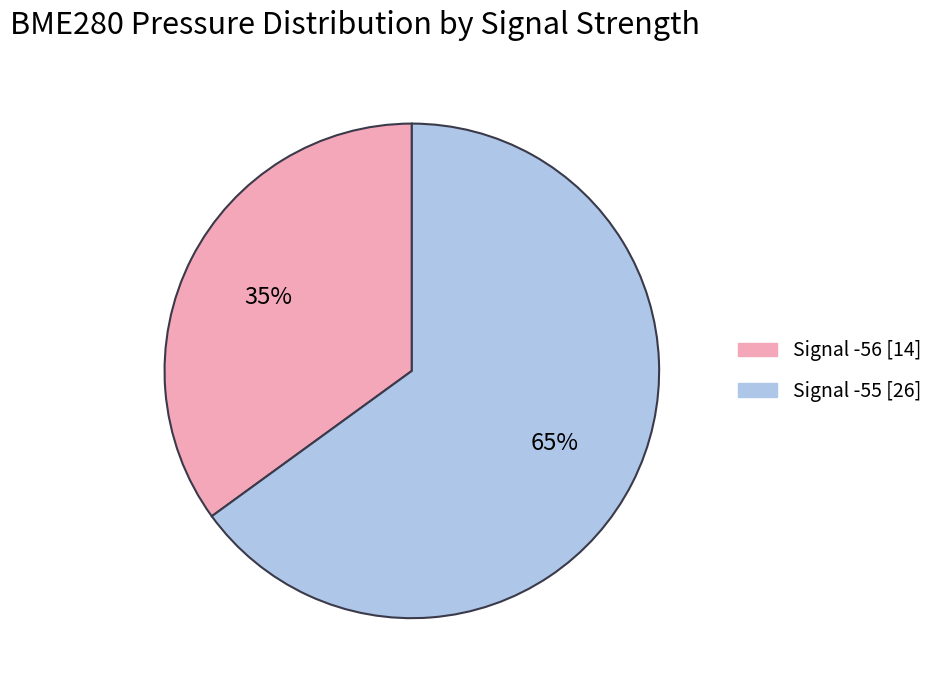

How many slices are in this pie chart?

2